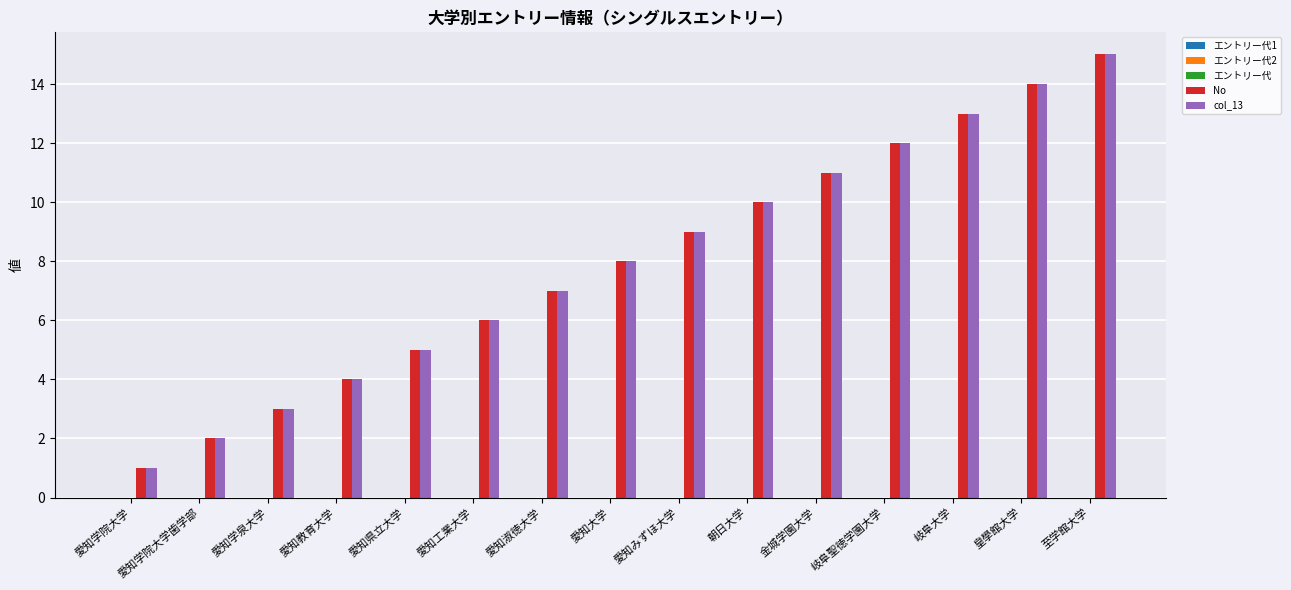

At which label does col_13 reach its minimum?

愛知学院大学